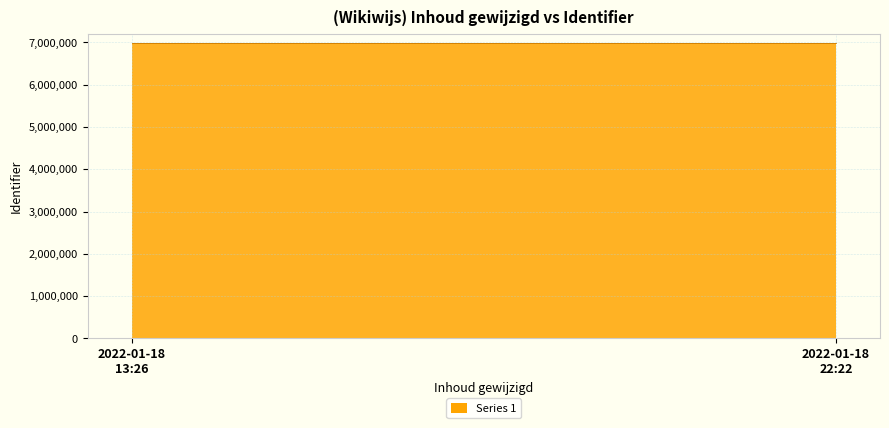

The chart shows a value of 6993648 at 2022-01-18 22:22. True or false?

True